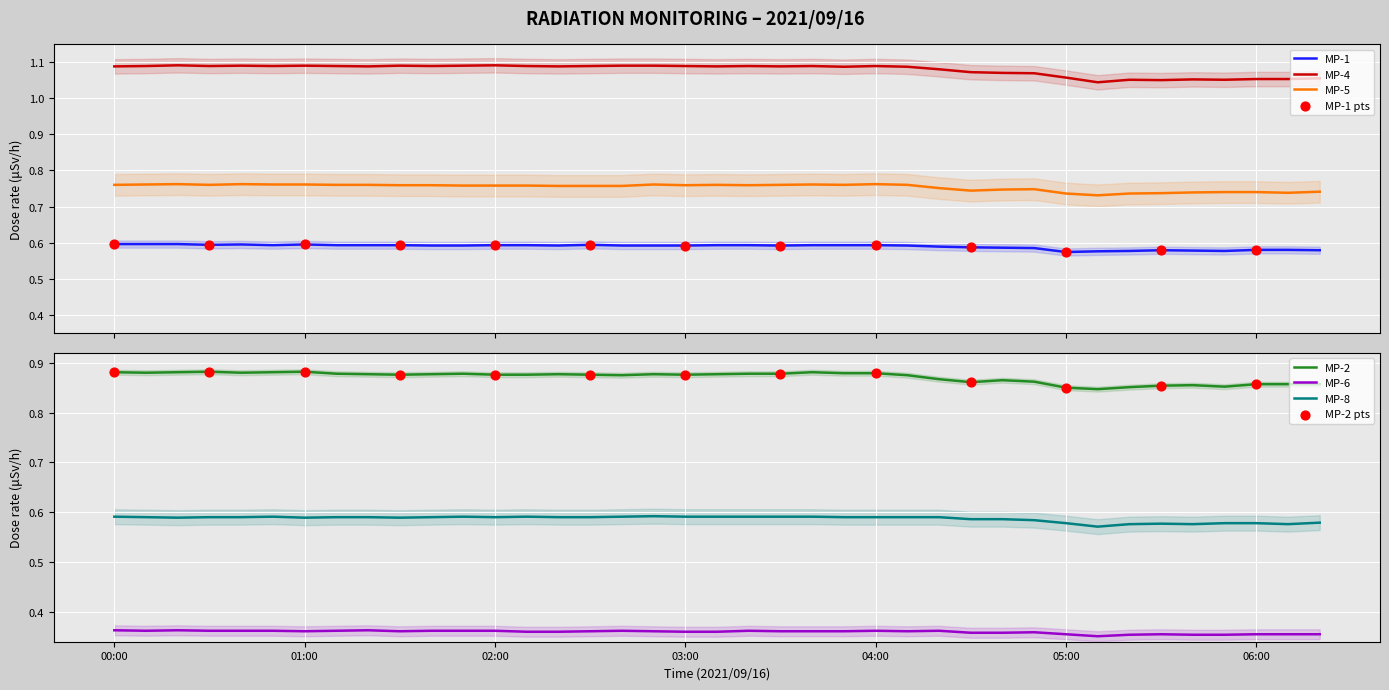

True or false: MP-4 and MP-1 cross at least once.

False